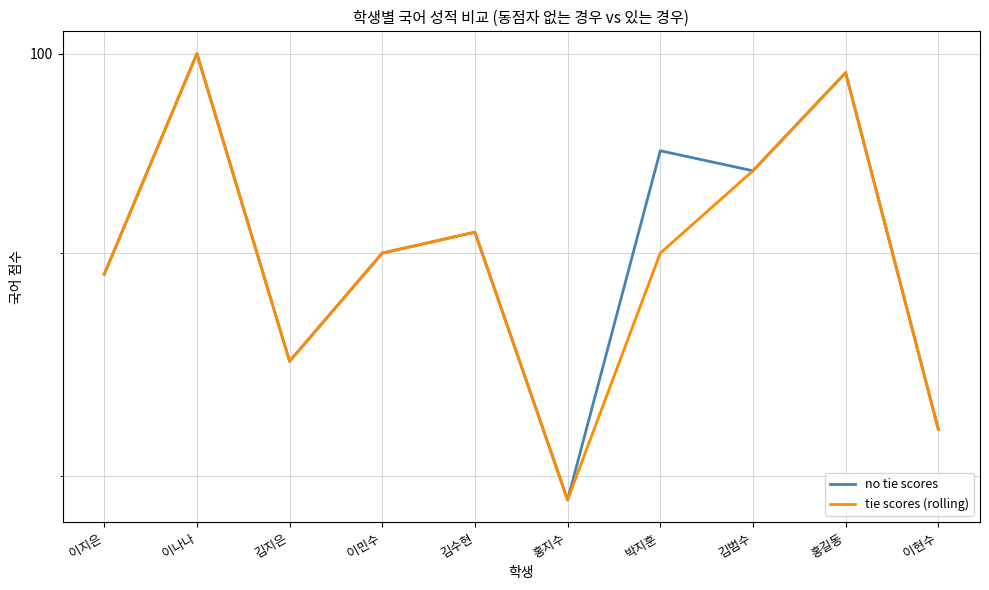

What is the average value of the no tie scores series?

90